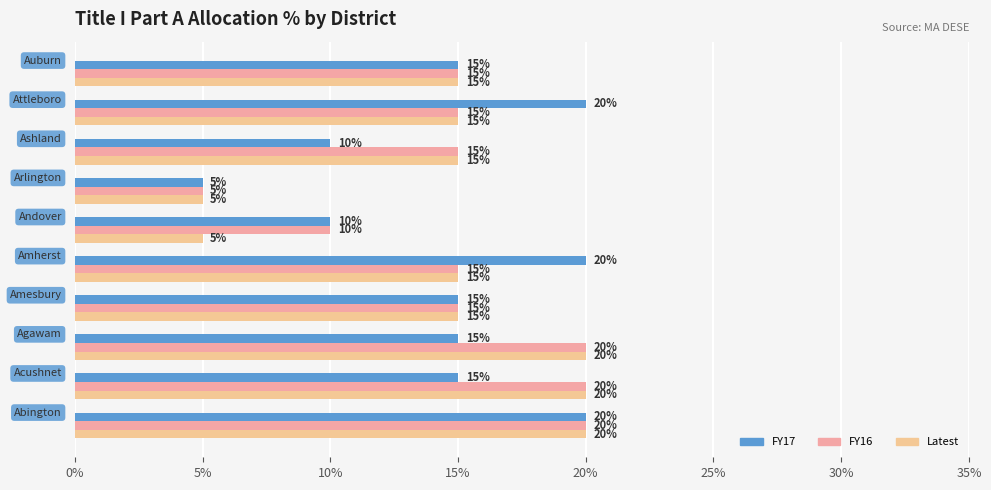

What are all the series names shown in the legend?

FY17, FY16, Latest